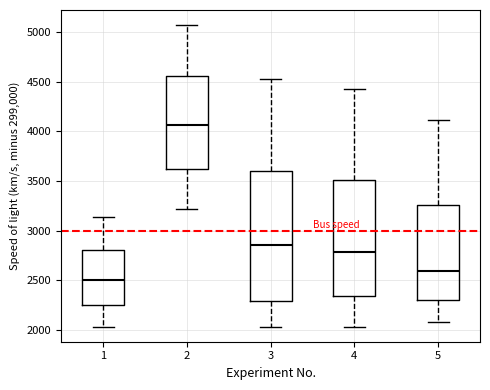

Which box is the tallest, from its lower edge to its upper edge?

3